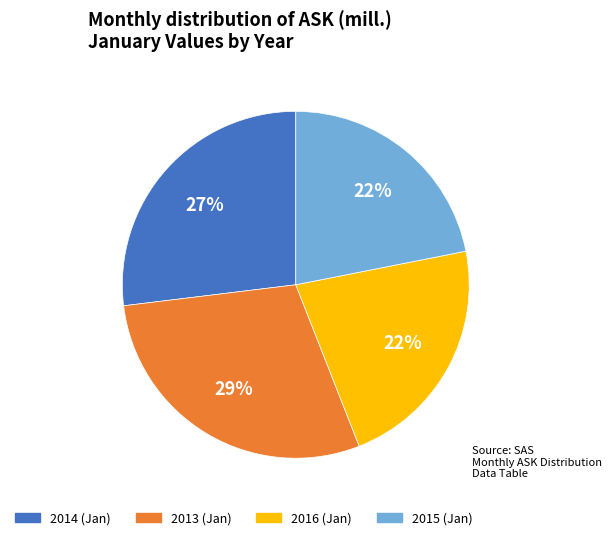

To the nearest percent, what is the average slice percentage?

25%